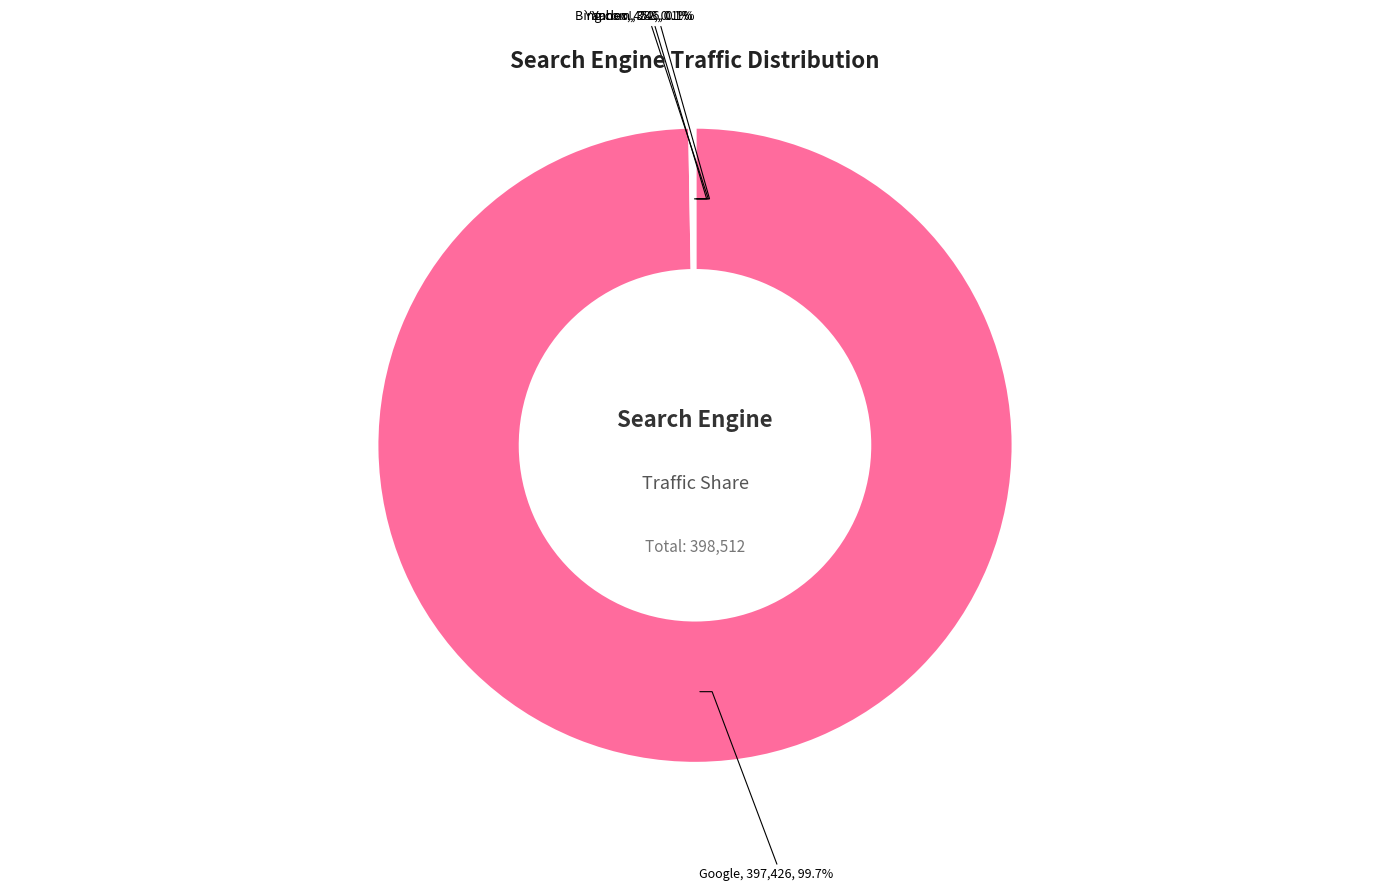

Is there any slice that represents more than half of the pie?

Yes